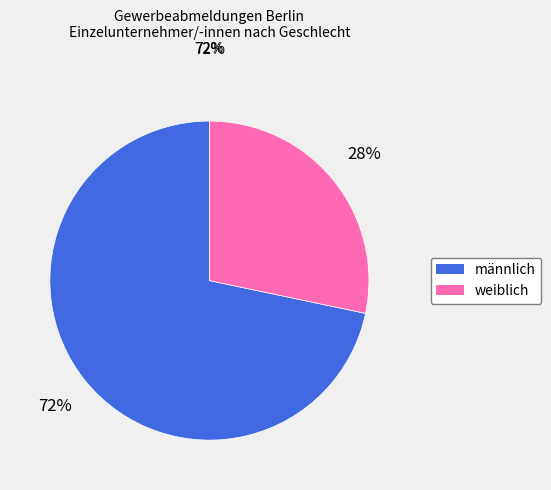

Between männlich and weiblich, which is larger?

männlich